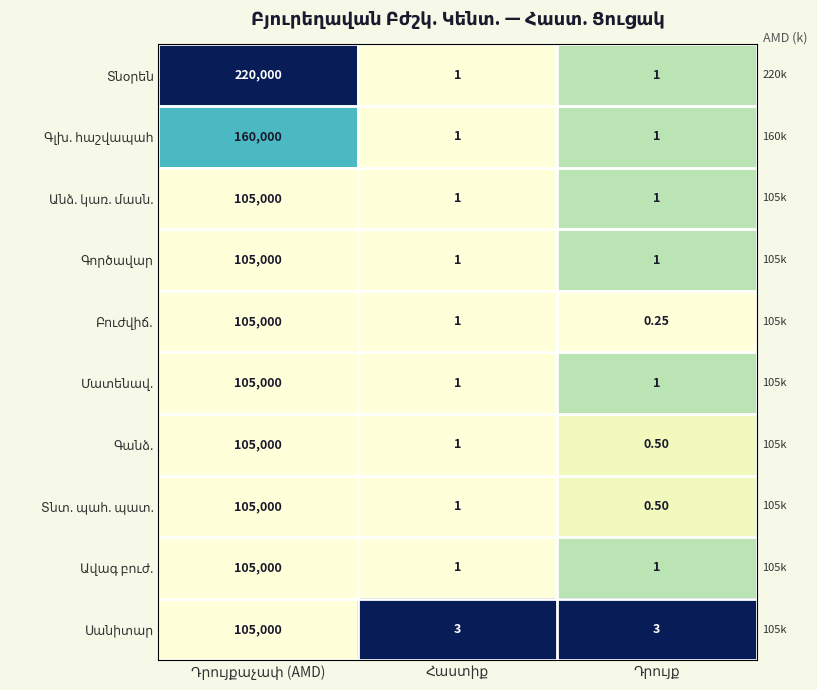

How many series are shown in this chart?

10